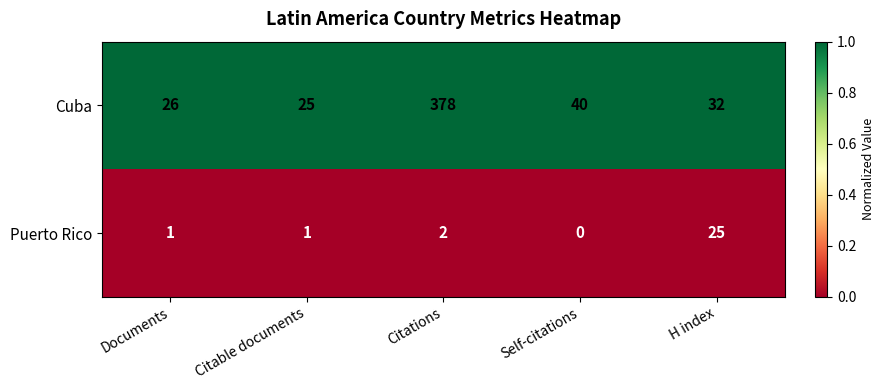

The value of Cuba at Citations is 378. True or false?

True